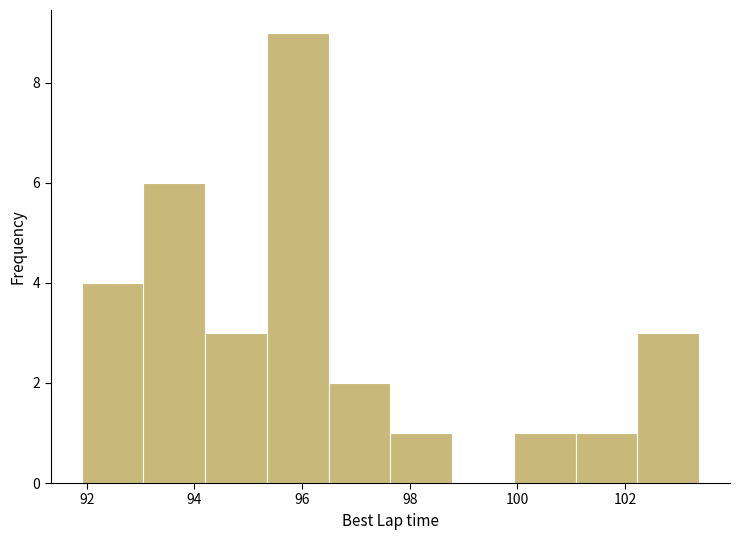

Reading left to right, list every bar in this chart as the range it spans on the x-axis followed by its height. Neither the bar edges nor the heights are printed on the chart, so give them approximately, as read against the axes.

92.0 to 93.0: 4
93.0 to 94.2: 6
94.2 to 95.4: 3
95.4 to 96.4: 9
96.4 to 97.6: 2
97.6 to 98.8: 1
98.8 to 100.0: 0
100.0 to 101.0: 1
101.0 to 102.2: 1
102.2 to 103.4: 3